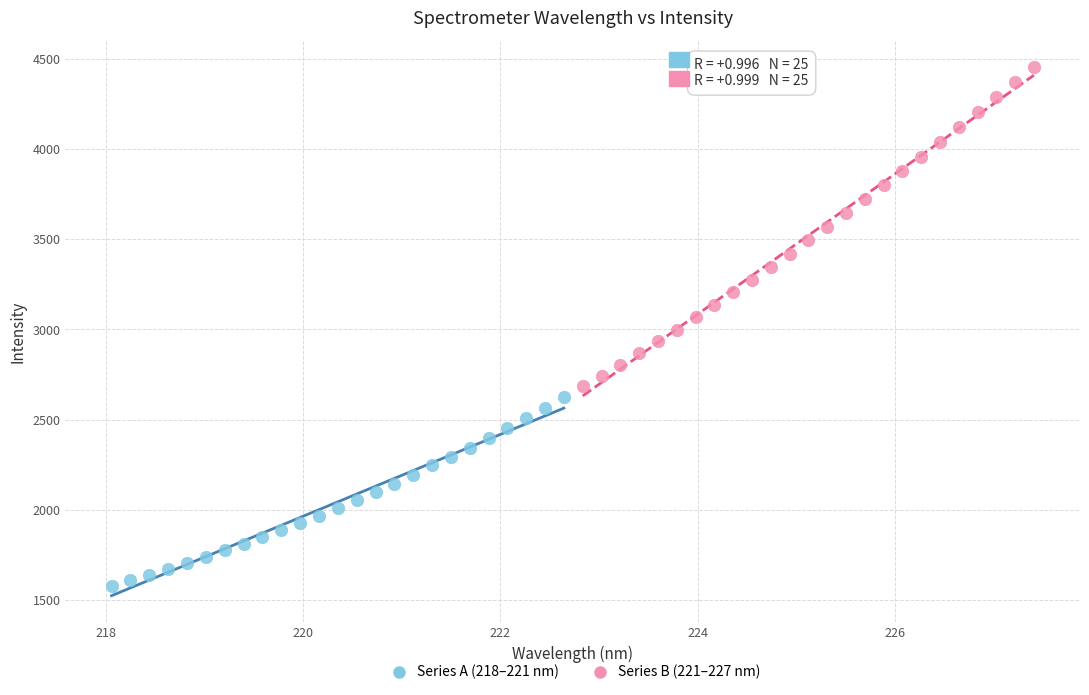

Which series has the widest spread of Y values?

Series B (221–227 nm)